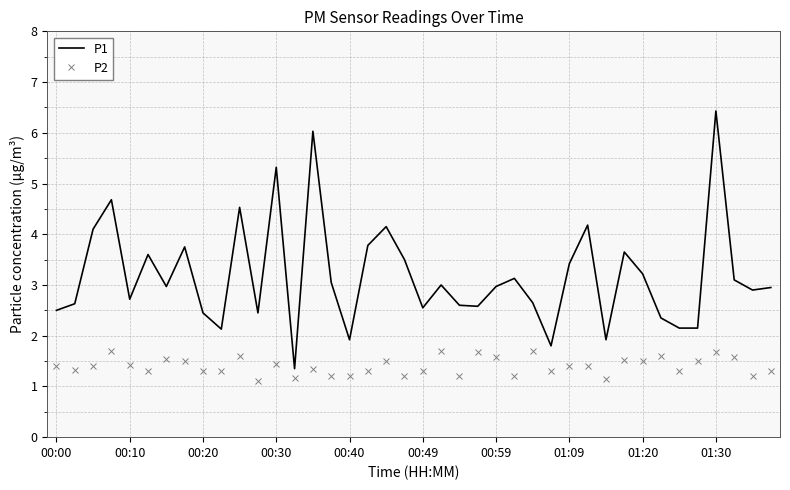

True or false: P1 and P2 cross at least once.

False